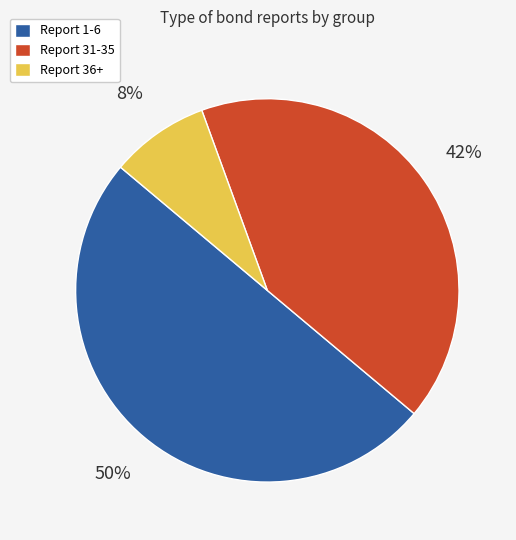

To the nearest percent, what portion does Report 31-35 represent?

42%